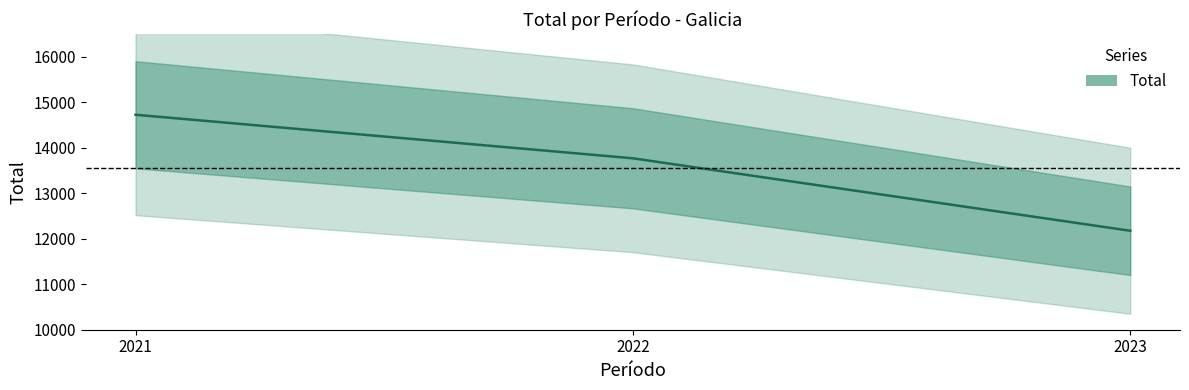

Which category has the highest value across all series?

2021